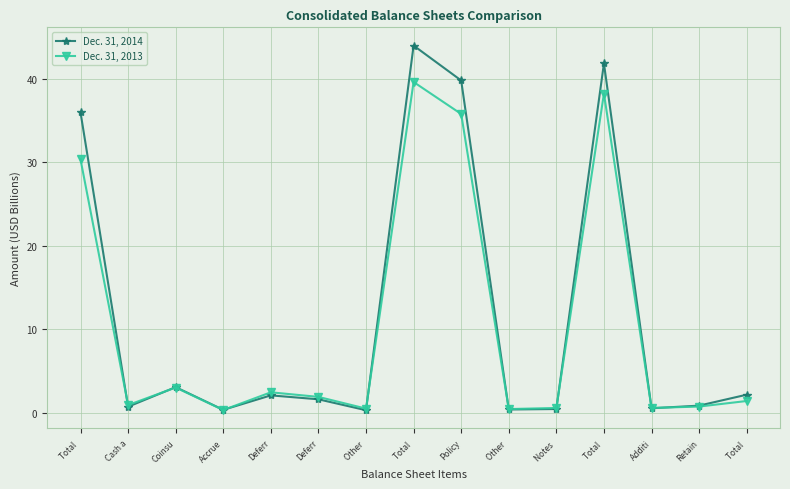

Reading left to right, list all the values displayed in this chart.

Dec. 31, 2014: Total =36.0	Cash a=0.7	Coinsu=3.0	Accrue=0.3	Deferr=2.1	Deferr=1.6	Other =0.3	Total =44.0	Policy=39.8	Other =0.4	Notes =0.4	Total =41.8	Additi=0.5	Retain=0.8	Total =2.1
Dec. 31, 2013: Total =30.3	Cash a=0.9	Coinsu=3.0	Accrue=0.3	Deferr=2.4	Deferr=1.9	Other =0.5	Total =39.6	Policy=35.8	Other =0.4	Notes =0.5	Total =38.2	Additi=0.6	Retain=0.7	Total =1.4